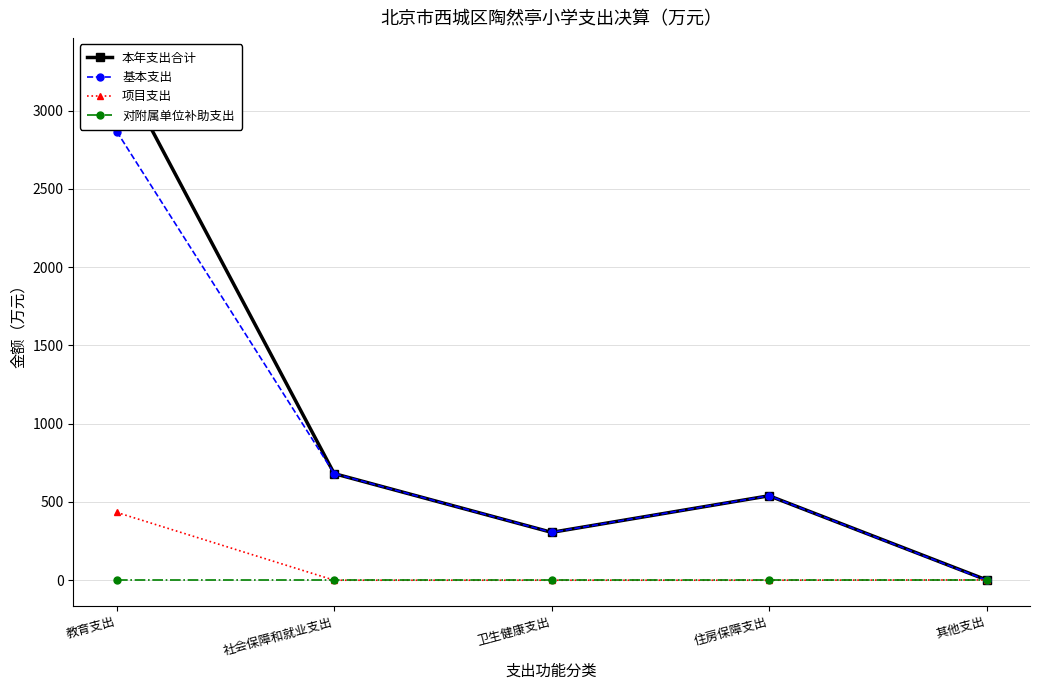

Reading right to left, transcribe all the data shown in this chart.

本年支出合计: 2.0	539.6	305.8	681.0	3300.0
基本支出: 0.0	539.6	305.8	681.0	2866.7
项目支出: 2.0	0.0	0.0	0.0	433.3
对附属单位补助支出: 0.0	0.0	0.0	0.0	0.0